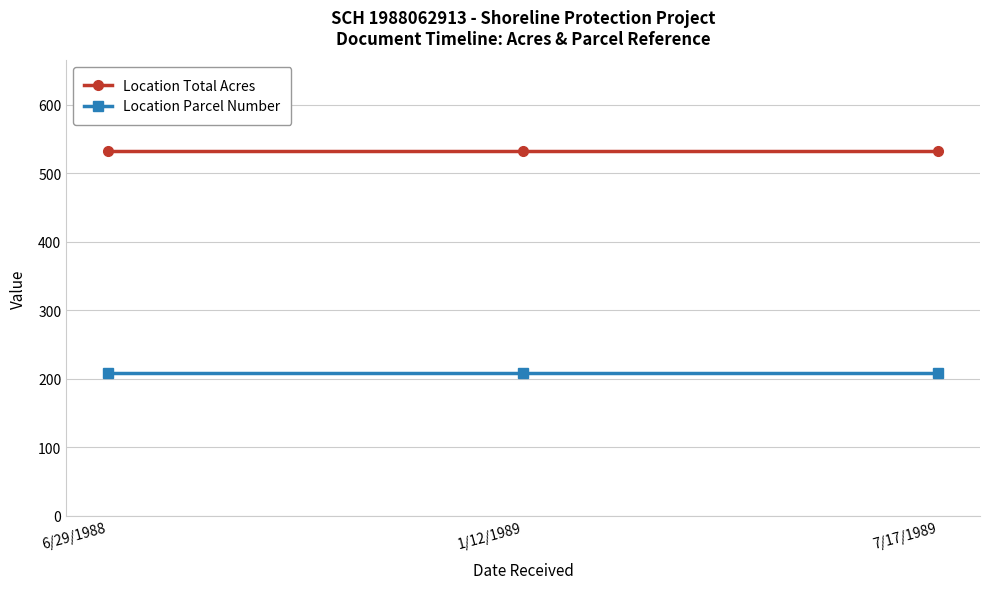

What is the label of the 3rd point from the right?

6/29/1988